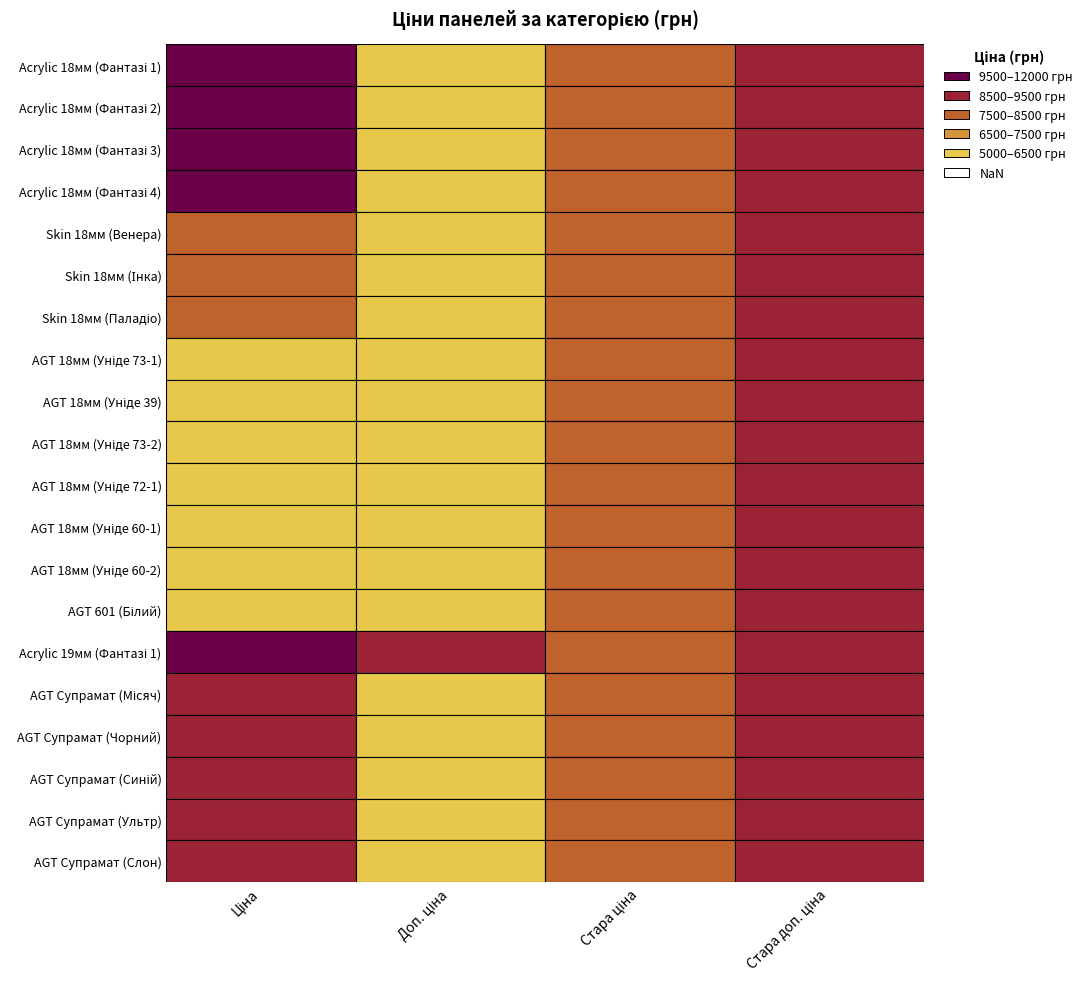

What is the total value across all series at 0?

163117.8